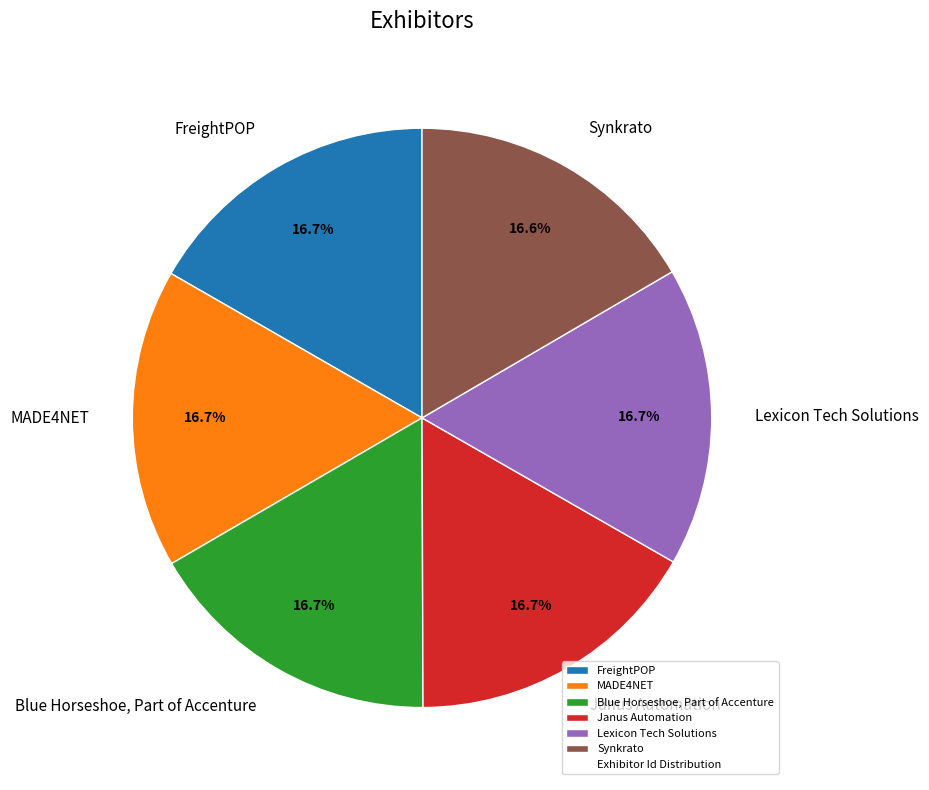

What portion of the pie excludes Janus Automation?

83.3%